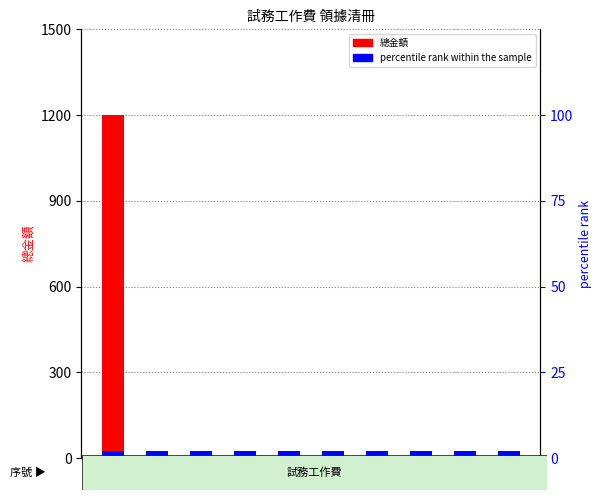

How many bars are there in total?

20